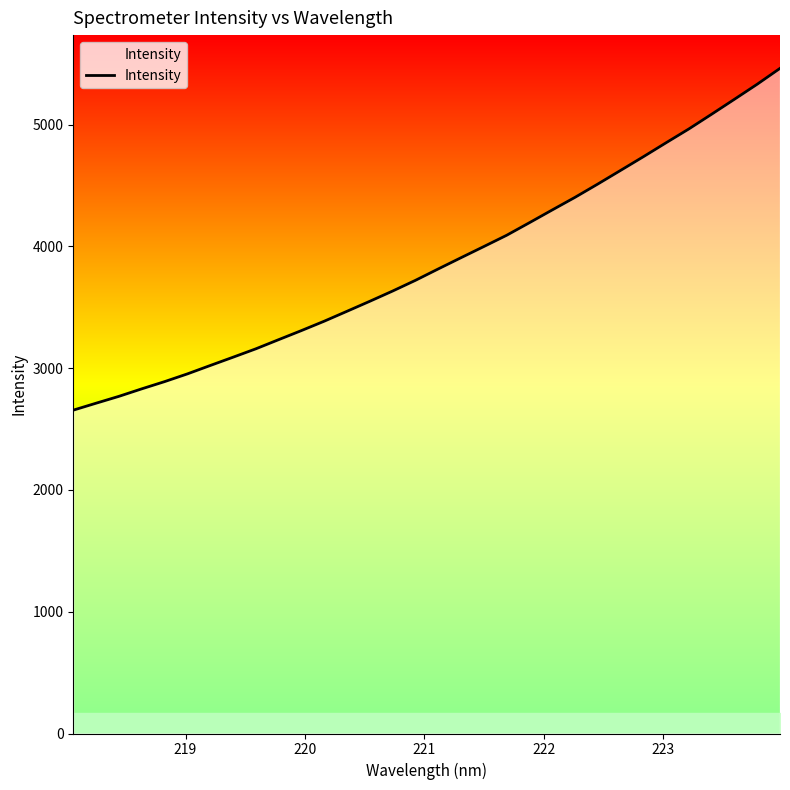

What is the minimum value shown in the chart?

2655.4